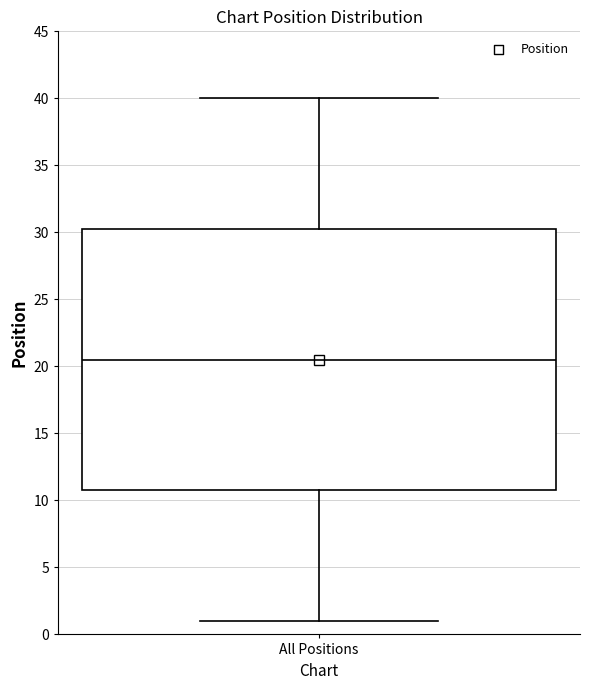

Where does the lower whisker of the box for All Positions end on the y-axis? The values are not printed on the chart, so give them approximately, as read against the axis.

1.0